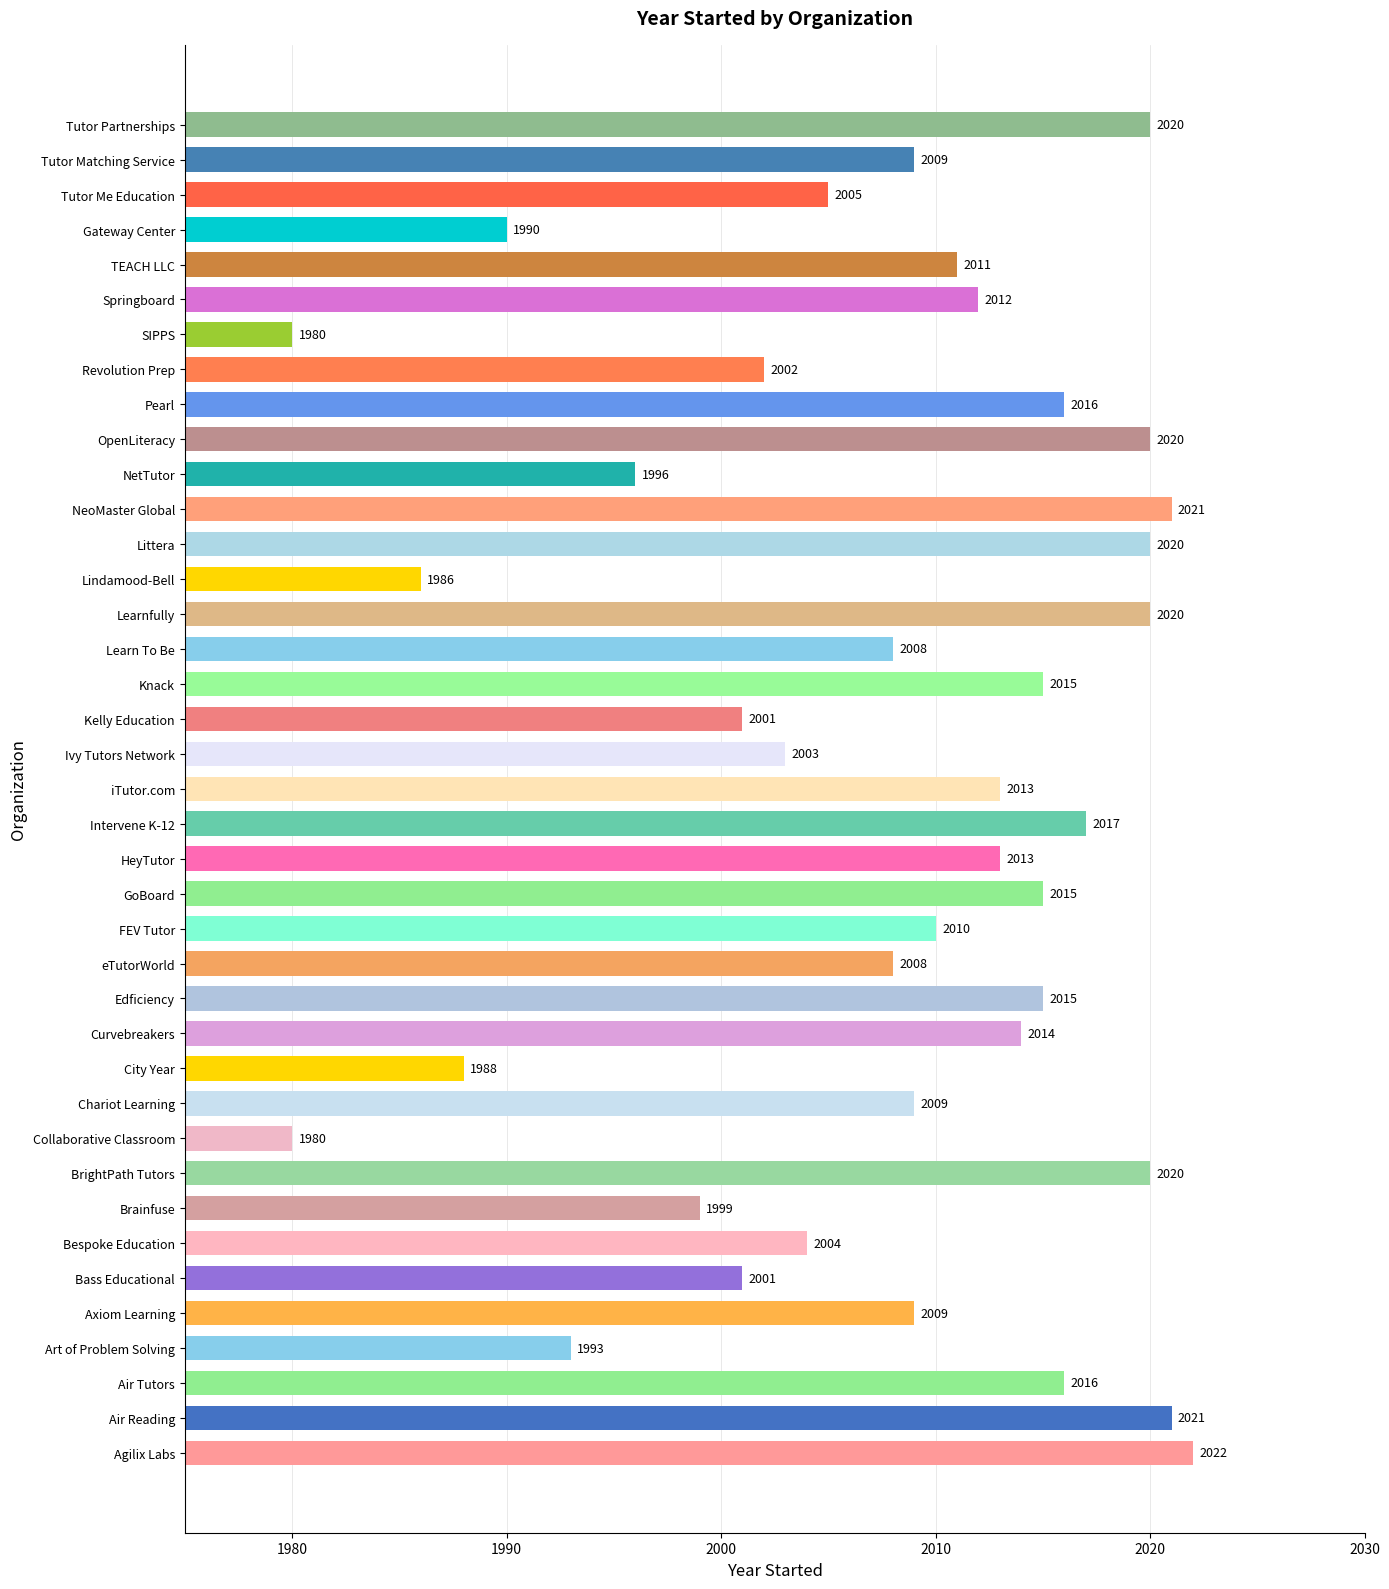

Reading bottom to top, what are all the values shown in this chart?

2022	2021	2016	1993	2009	2001	2004	1999	2020	1980	2009	1988	2014	2015	2008	2010	2015	2013	2017	2013	2003	2001	2015	2008	2020	1986	2020	2021	1996	2020	2016	2002	1980	2012	2011	1990	2005	2009	2020